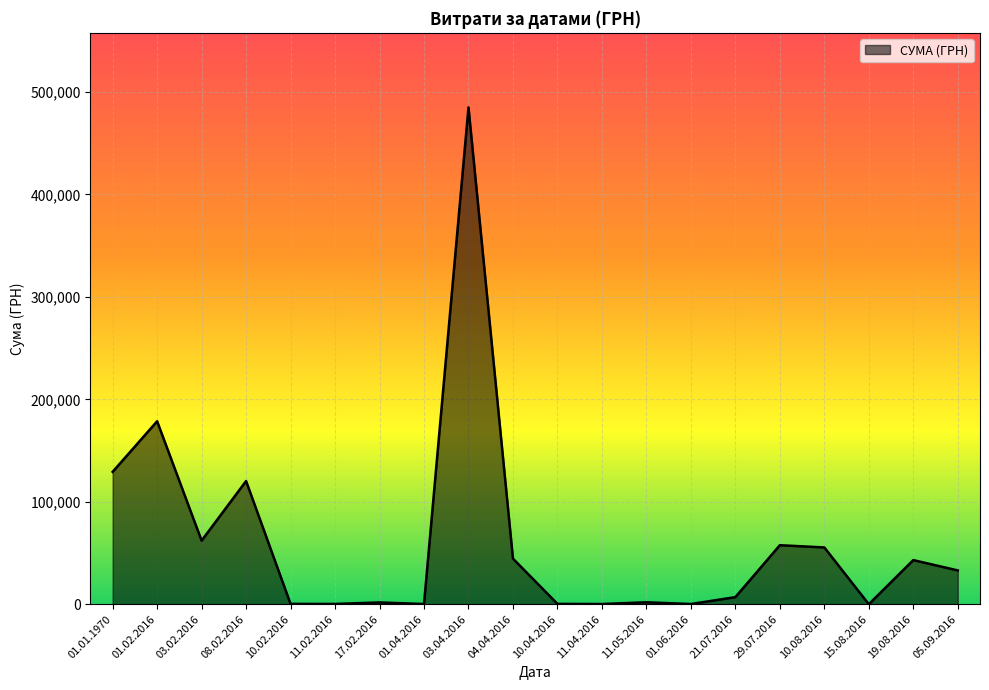

The value at 29.07.2016 is 57611.7. True or false?

True